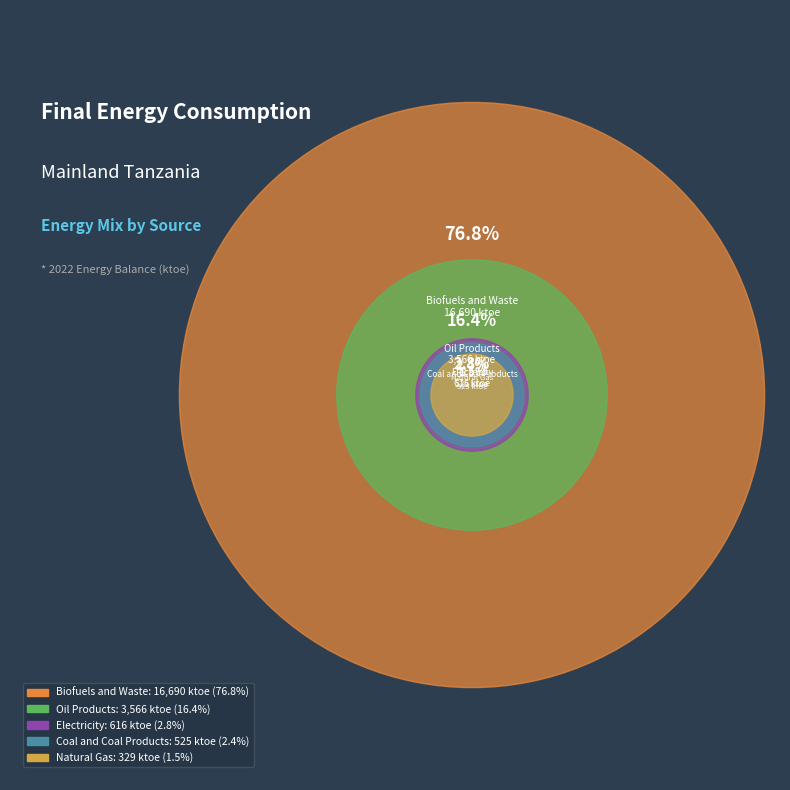

To the nearest percent, what percentage of the pie is Coal and Coal Products?

2%